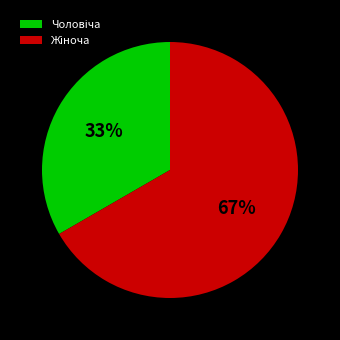

Is there a majority slice in this chart?

Yes